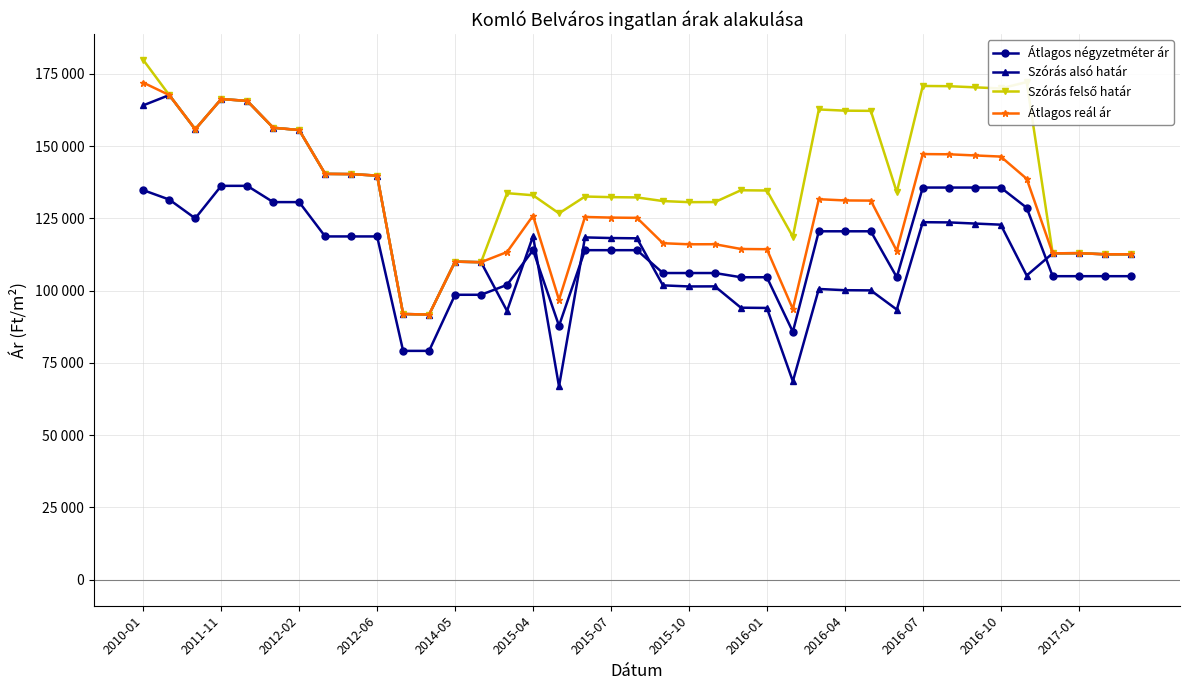

Does the chart display data point markers on the line(s)?

Yes